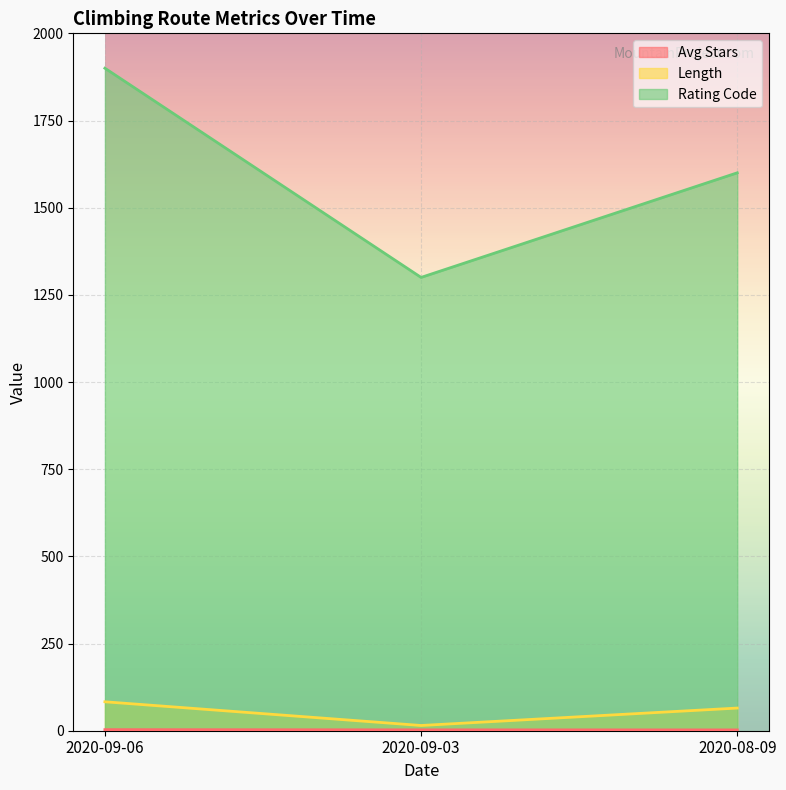

How many data points does each series have?

3